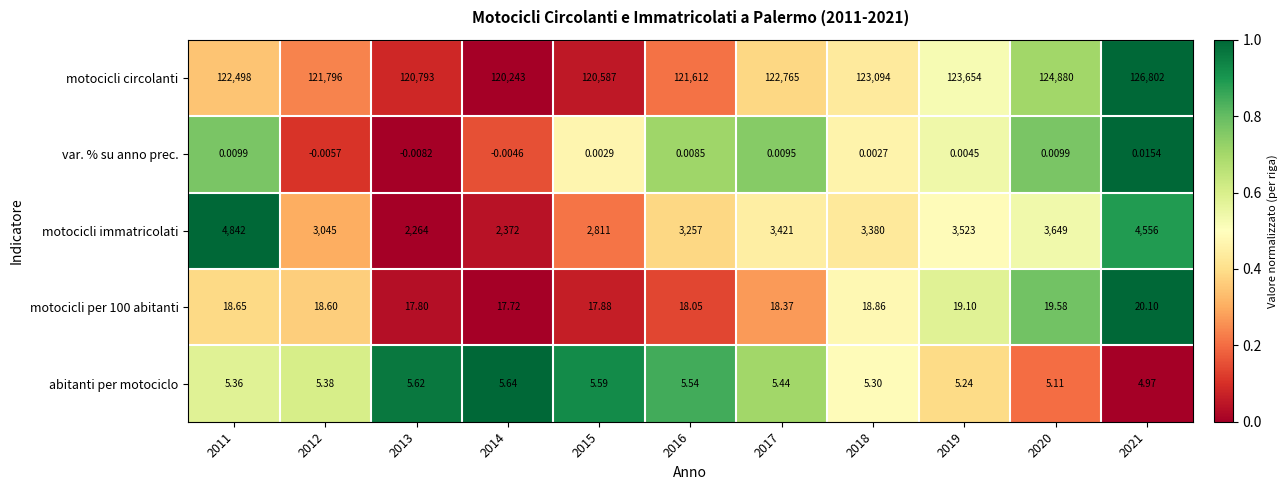

Which series has the largest total across all categories?

motocicli circolanti